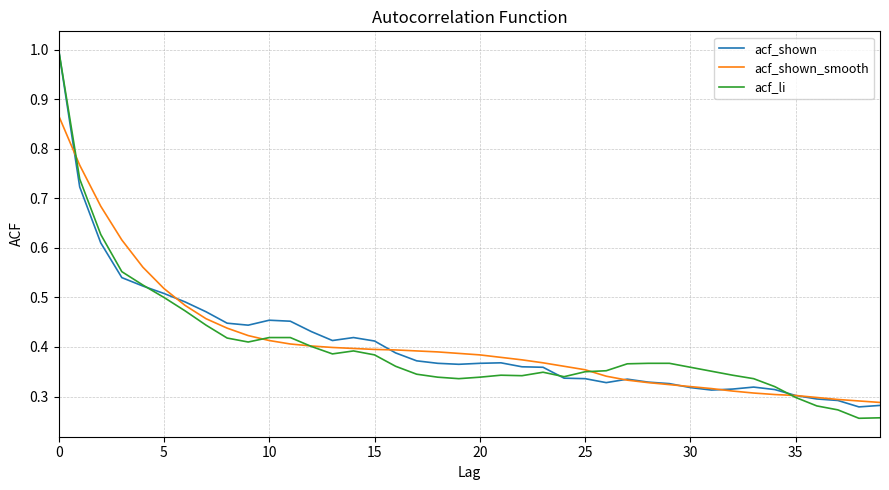

Which series has the widest spread of values?

acf_li